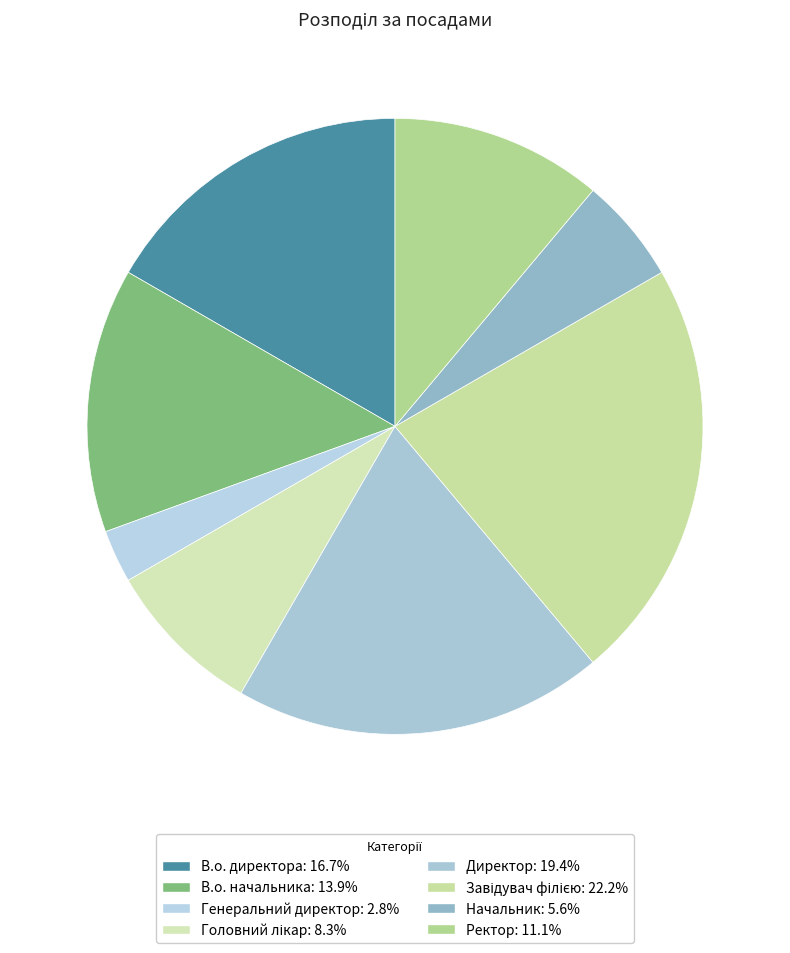

What is the ratio of the value at Ректор to the value at Генеральний директор?

4.0